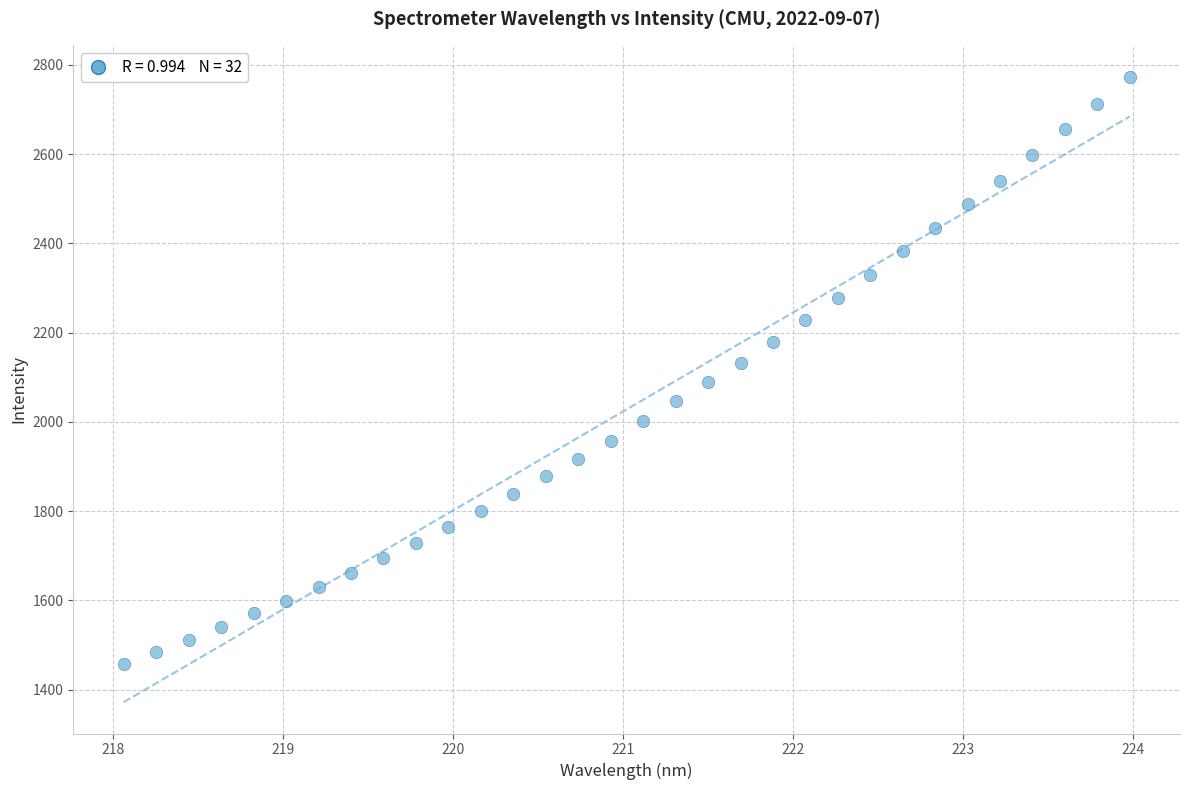

What is the range of X values (max minus min)?

5.9